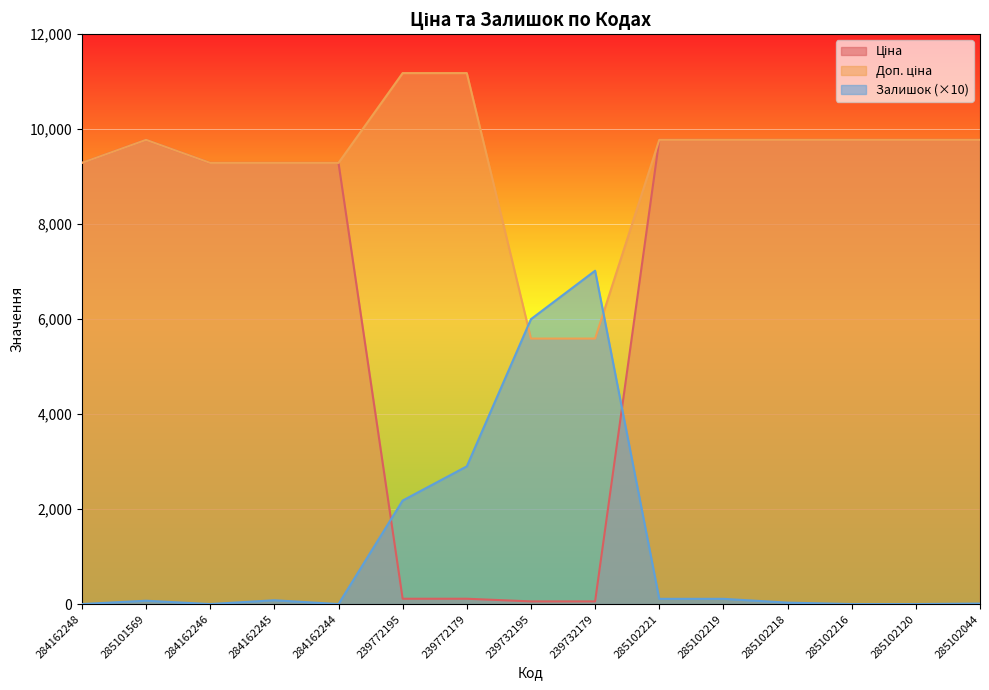

What are all the series names shown in the legend?

Ціна, Доп. ціна, Залишок